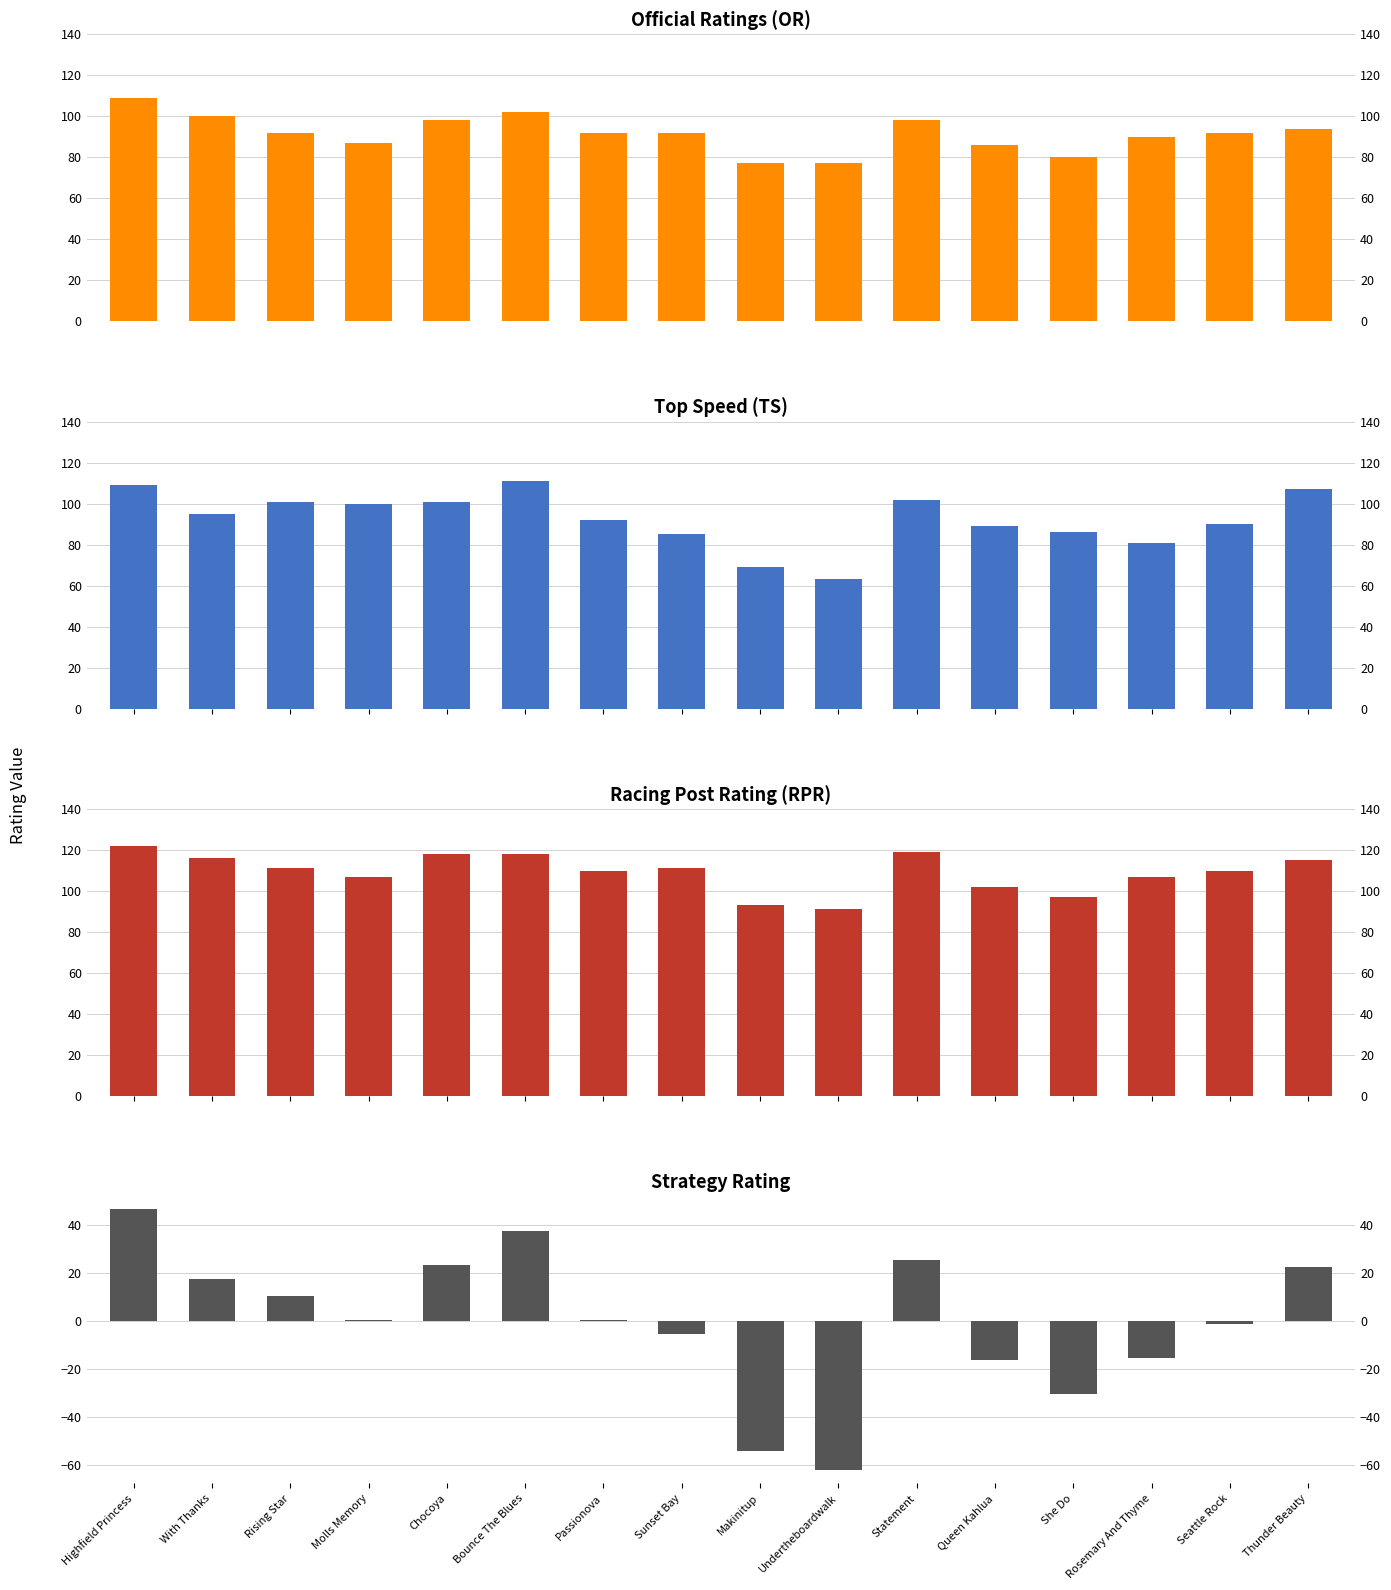

List the series in order of their peak value, lowest first.

Rating, OR, TS, RPR